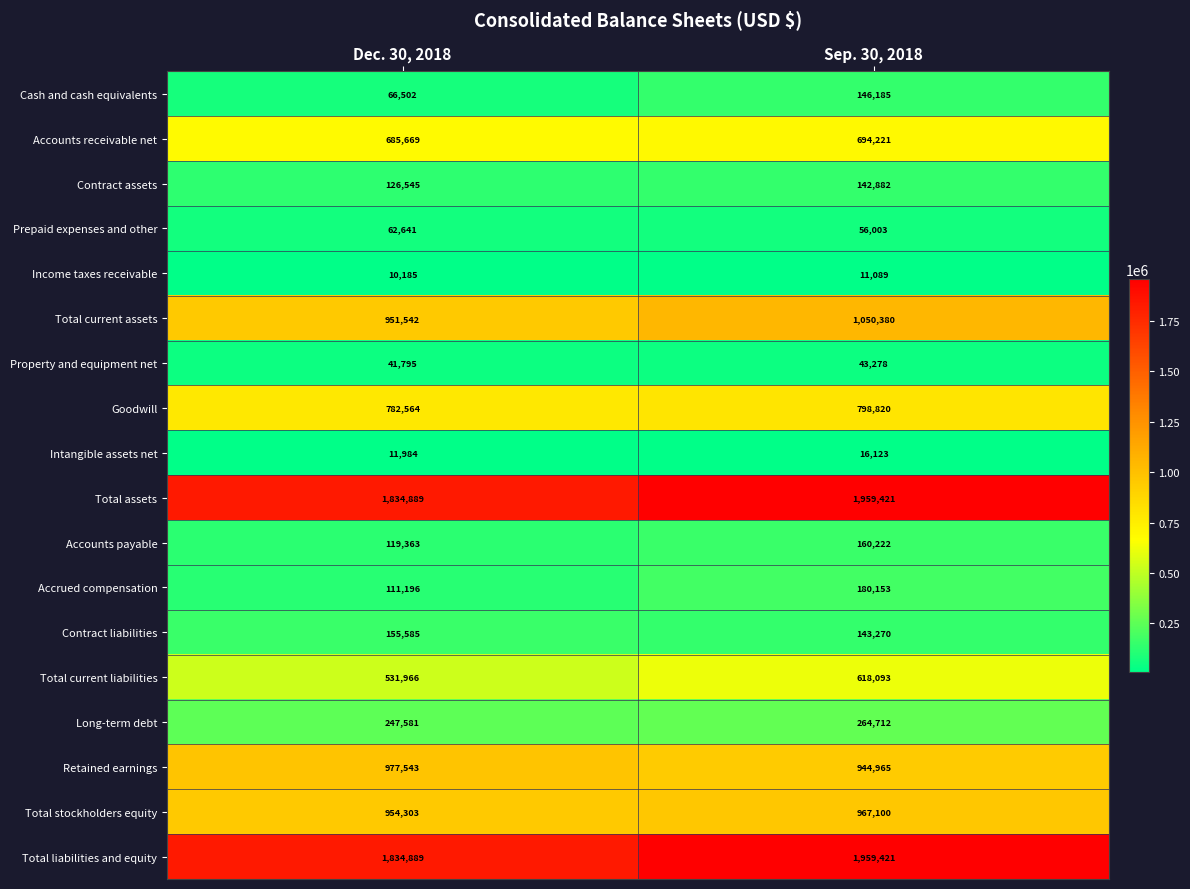

What is the difference between the highest and lowest values at Sep. 30, 2018?

1948332